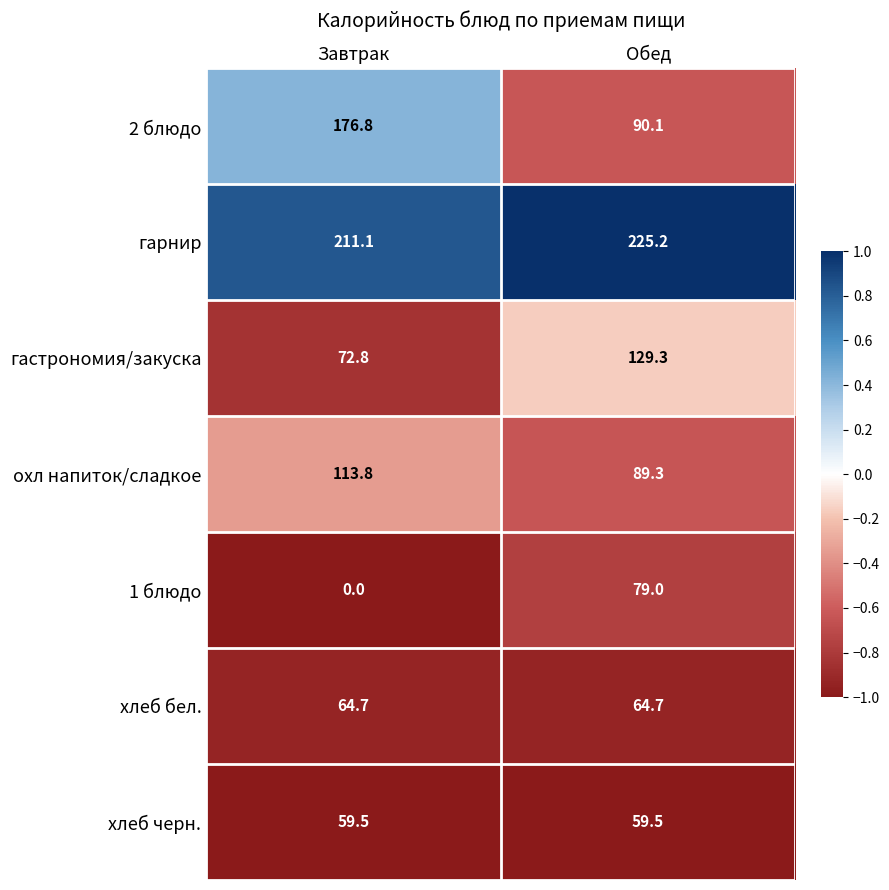

What is the difference between the гастрономия/закуска values at Обед and Завтрак?

56.5